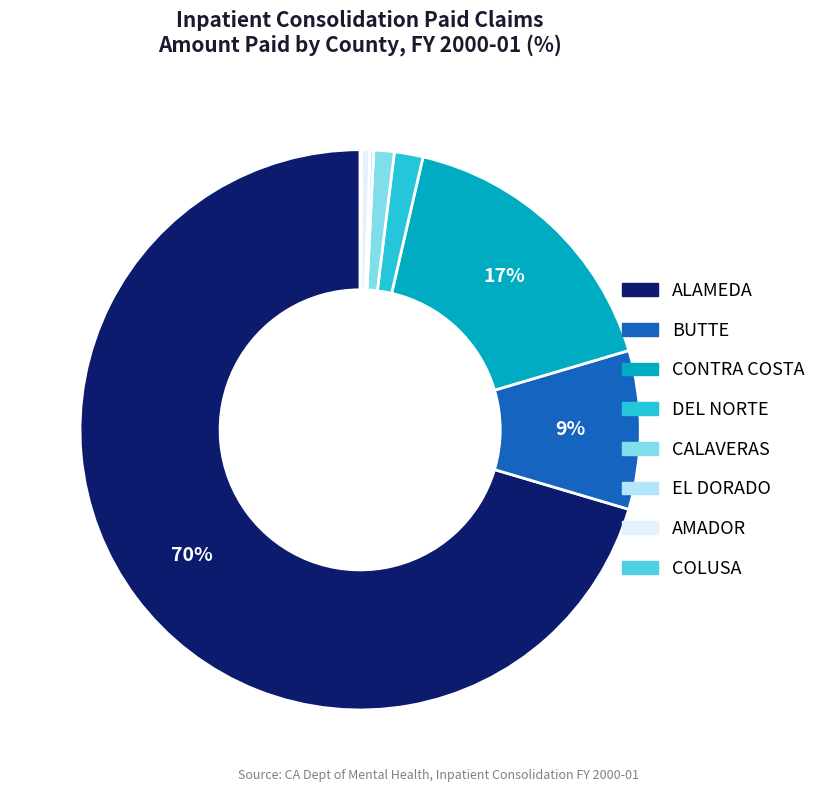

To the nearest percent, what is the combined percentage of AMADOR and DEL NORTE?

2%